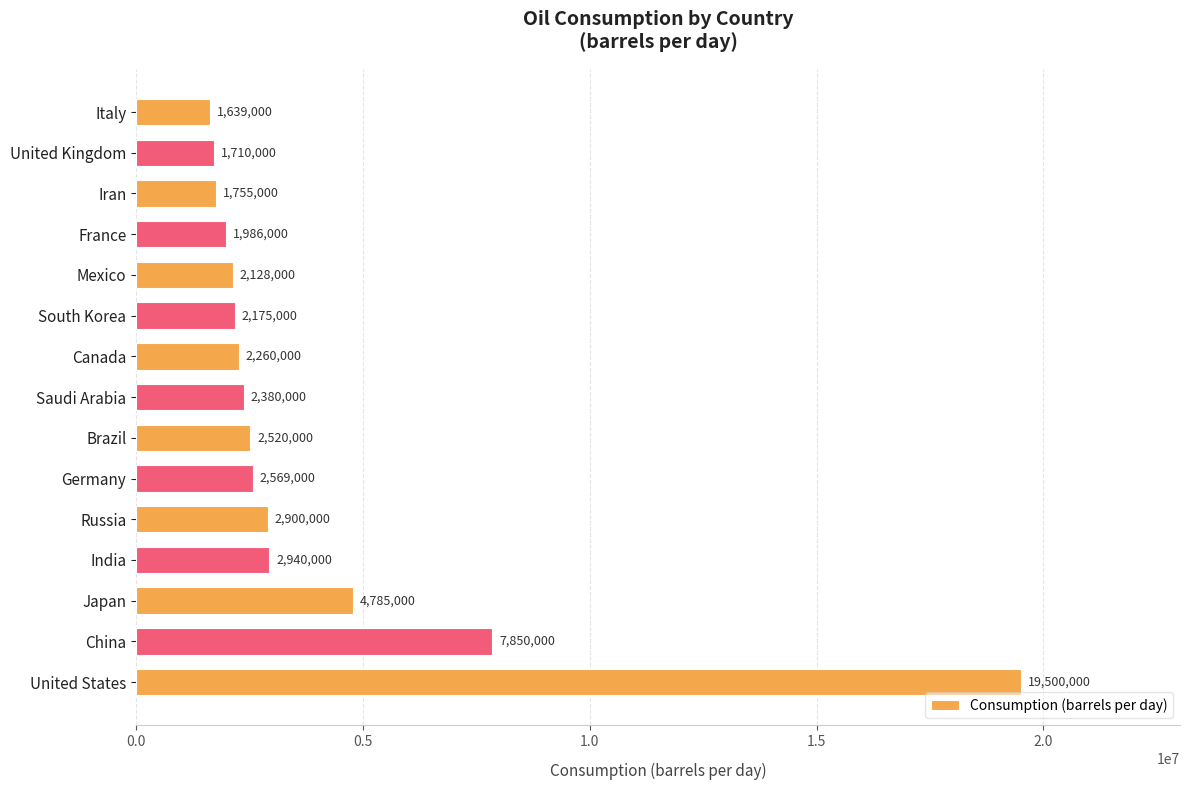

Are the bars horizontal?

Yes